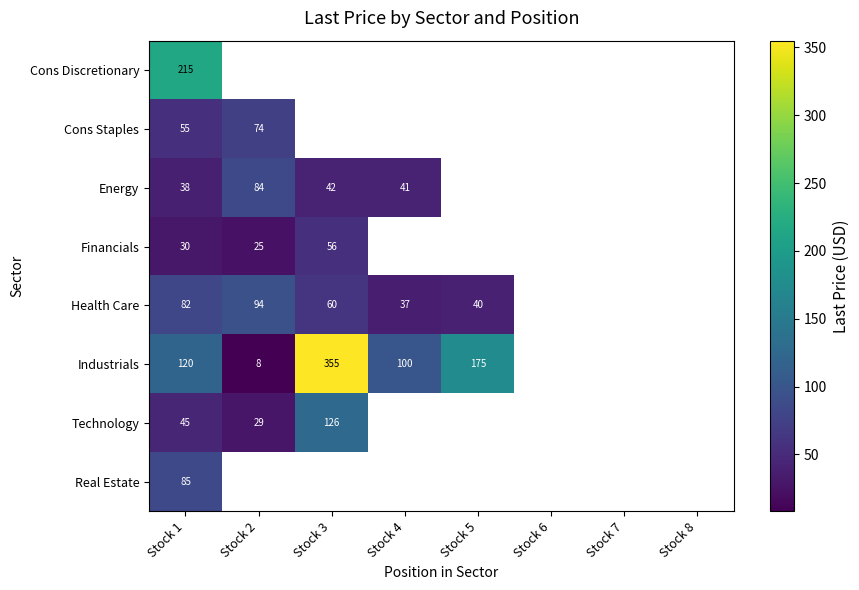

Is the value of Real Estate at Stock 1 greater than the value of Health Care at Stock 5?

Yes